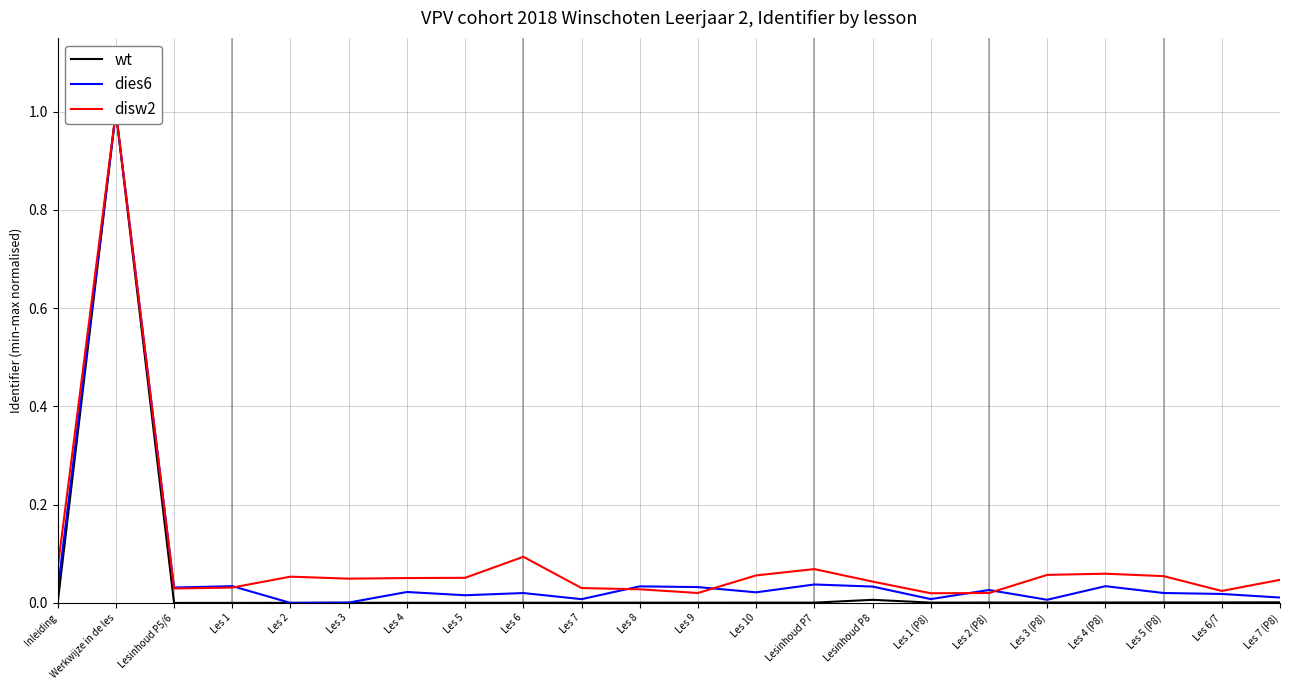

Reading right to left, what are all the values shown in this chart?

wt: Les 7 (P8)=0.0	Les 6/7=0.0	Les 5 (P8)=0.0	Les 4 (P8)=0.0	Les 3 (P8)=0.0	Les 2 (P8)=0.0	Les 1 (P8)=0.0	Lesinhoud P8=0.0	Lesinhoud P7=0.0	Les 10=0.0	Les 9=0.0	Les 8=0.0	Les 7=0.0	Les 6=0.0	Les 5=0.0	Les 4=0.0	Les 3=0.0	Les 2=0.0	Les 1=0.0	Lesinhoud P5/6=0.0	Werkwijze in de les=1.0	Inleiding=0.0
dies6: Les 7 (P8)=0.0	Les 6/7=0.0	Les 5 (P8)=0.0	Les 4 (P8)=0.0	Les 3 (P8)=0.0	Les 2 (P8)=0.0	Les 1 (P8)=0.0	Lesinhoud P8=0.0	Lesinhoud P7=0.0	Les 10=0.0	Les 9=0.0	Les 8=0.0	Les 7=0.0	Les 6=0.0	Les 5=0.0	Les 4=0.0	Les 3=0.0	Les 2=0.0	Les 1=0.0	Lesinhoud P5/6=0.0	Werkwijze in de les=1.0	Inleiding=0.0
disw2: Les 7 (P8)=0.0	Les 6/7=0.0	Les 5 (P8)=0.1	Les 4 (P8)=0.1	Les 3 (P8)=0.1	Les 2 (P8)=0.0	Les 1 (P8)=0.0	Lesinhoud P8=0.0	Lesinhoud P7=0.1	Les 10=0.1	Les 9=0.0	Les 8=0.0	Les 7=0.0	Les 6=0.1	Les 5=0.1	Les 4=0.1	Les 3=0.0	Les 2=0.1	Les 1=0.0	Lesinhoud P5/6=0.0	Werkwijze in de les=1.0	Inleiding=0.1